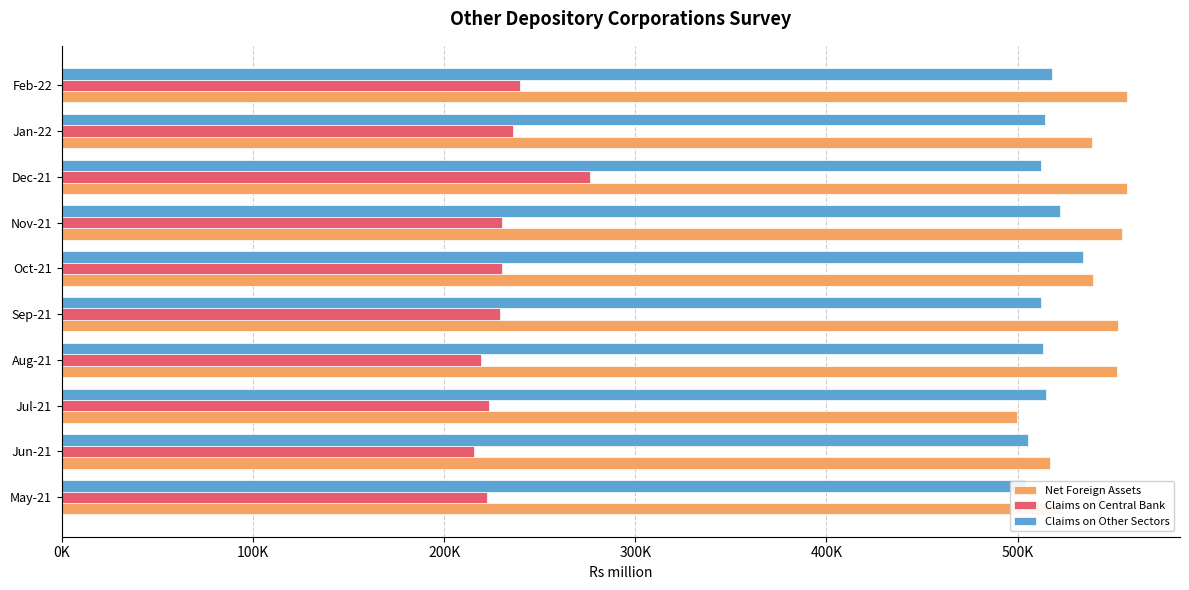

Which has a higher value, Jul-21 or Aug-21?

Aug-21